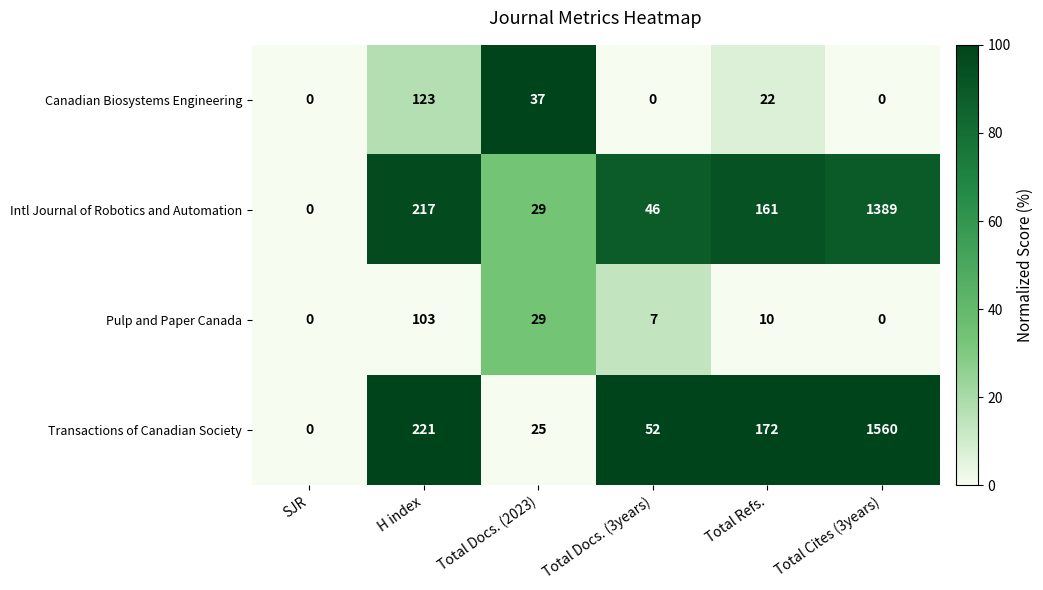

Reading right to left, what are all the values shown in this chart?

Canadian Biosystems Engineering: 0	22	0	37	123	0
Intl Journal of Robotics and Automation: 1389	161	46	29	217	0
Pulp and Paper Canada: 0	10	7	29	103	0
Transactions of Canadian Society: 1560	172	52	25	221	0